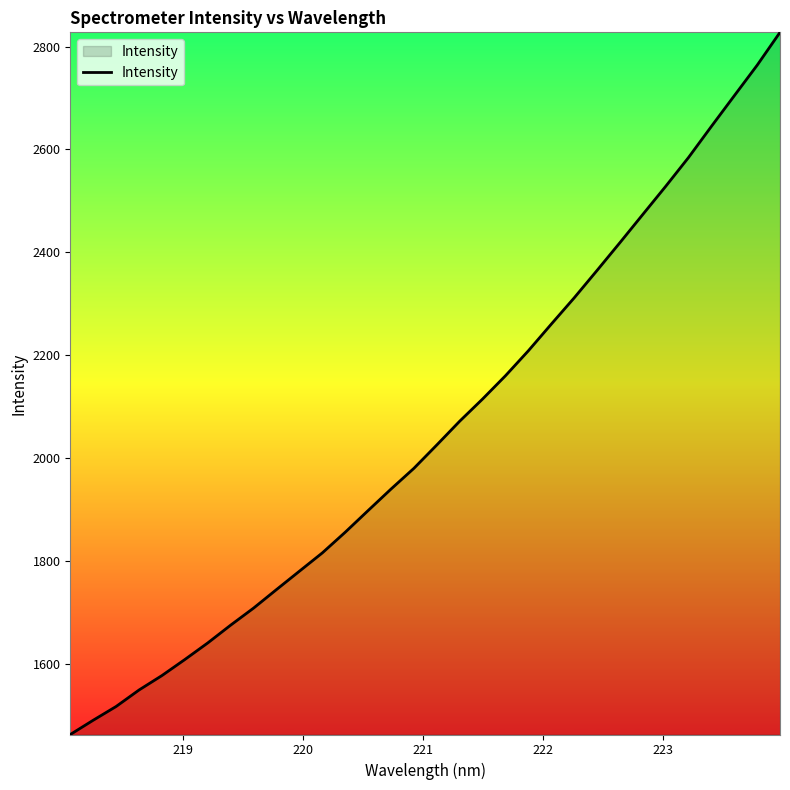

True or false: the data has more than 1 interior local peaks.

False